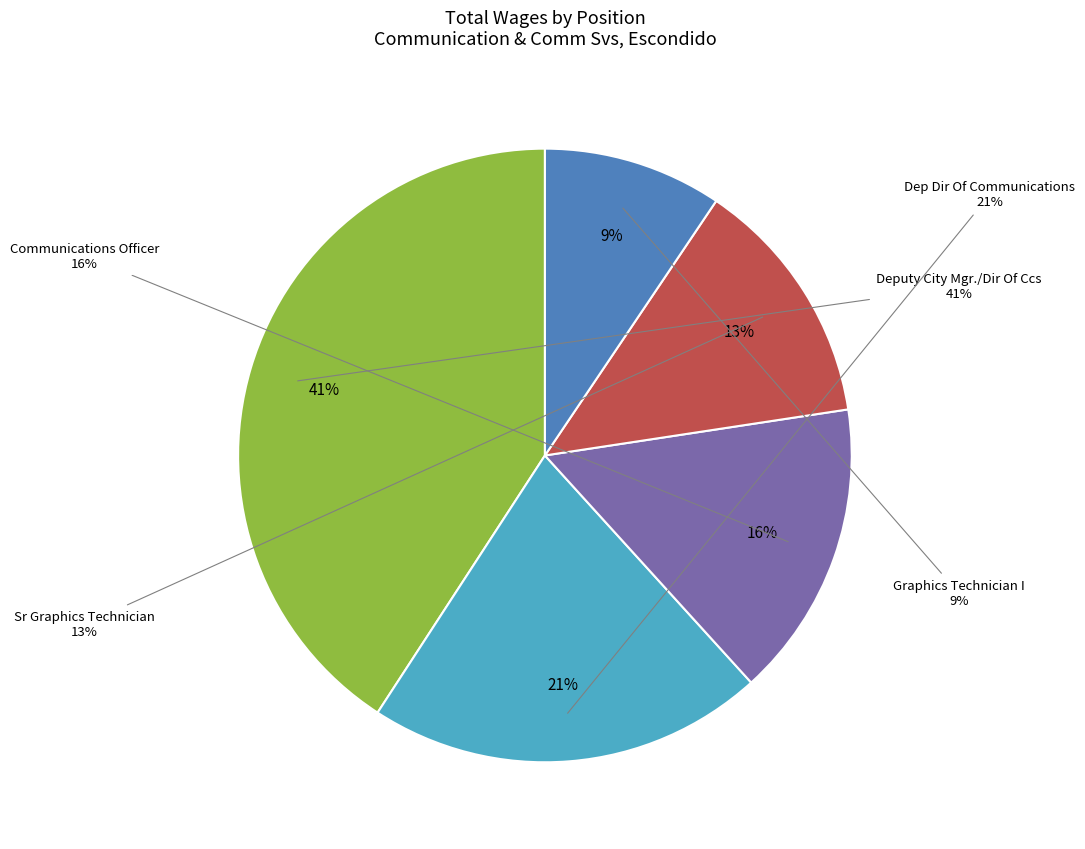

Combined, do Graphics Technician I and Deputy City Mgr./Dir Of Ccs account for over 50%?

Yes